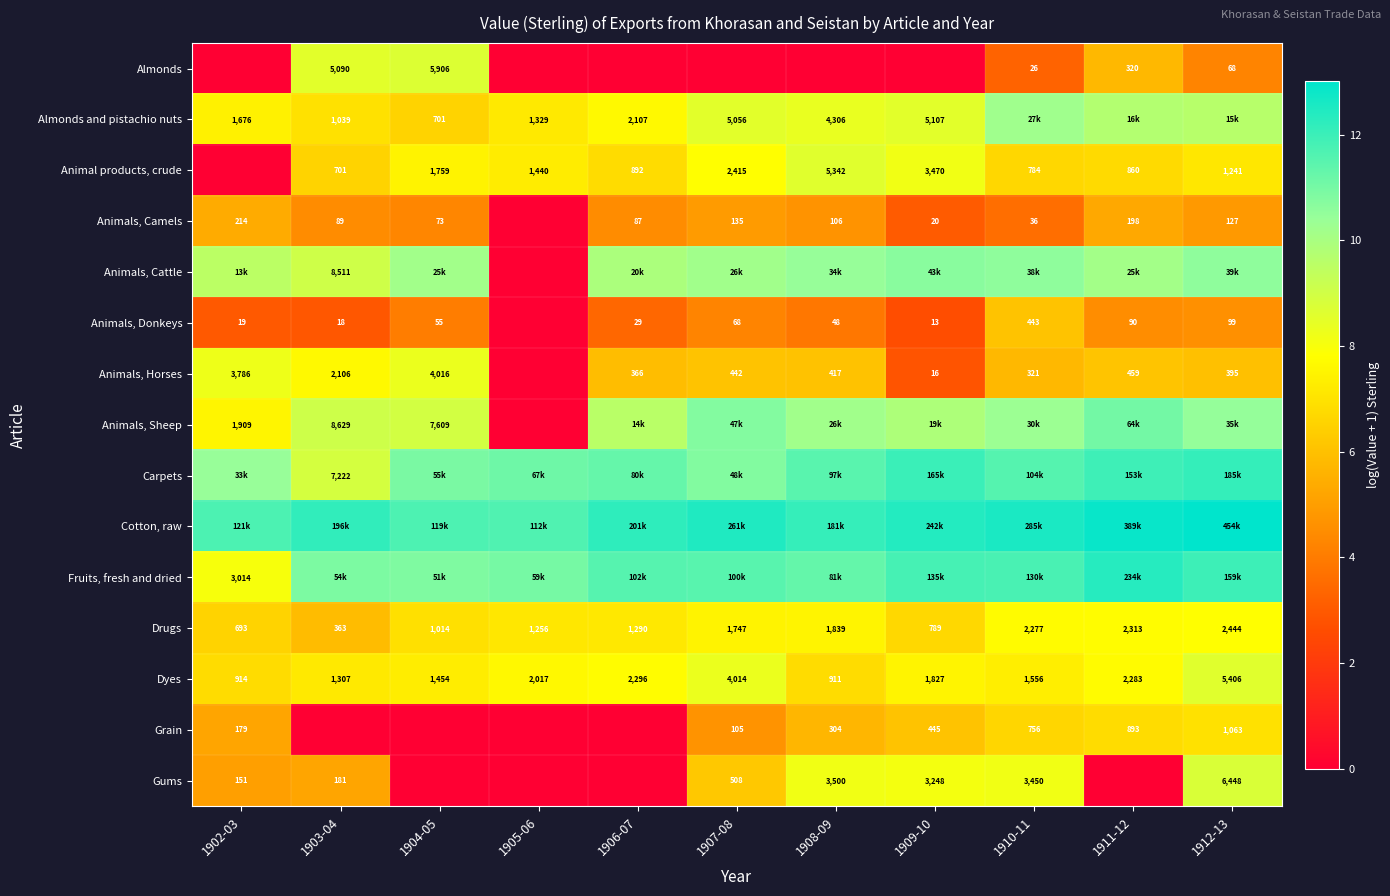

How many categories are shown in the chart?

11